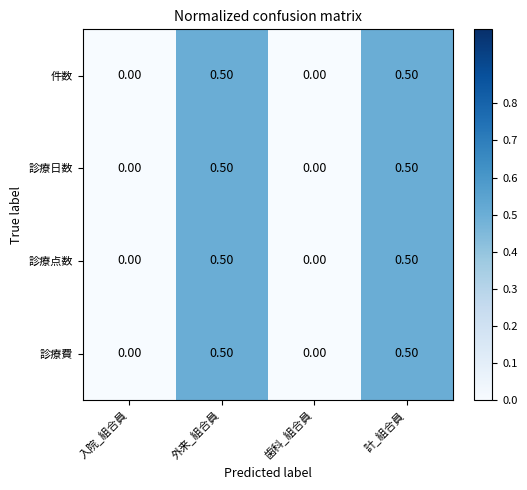

What is the sum of all 診療費 values?

1.0